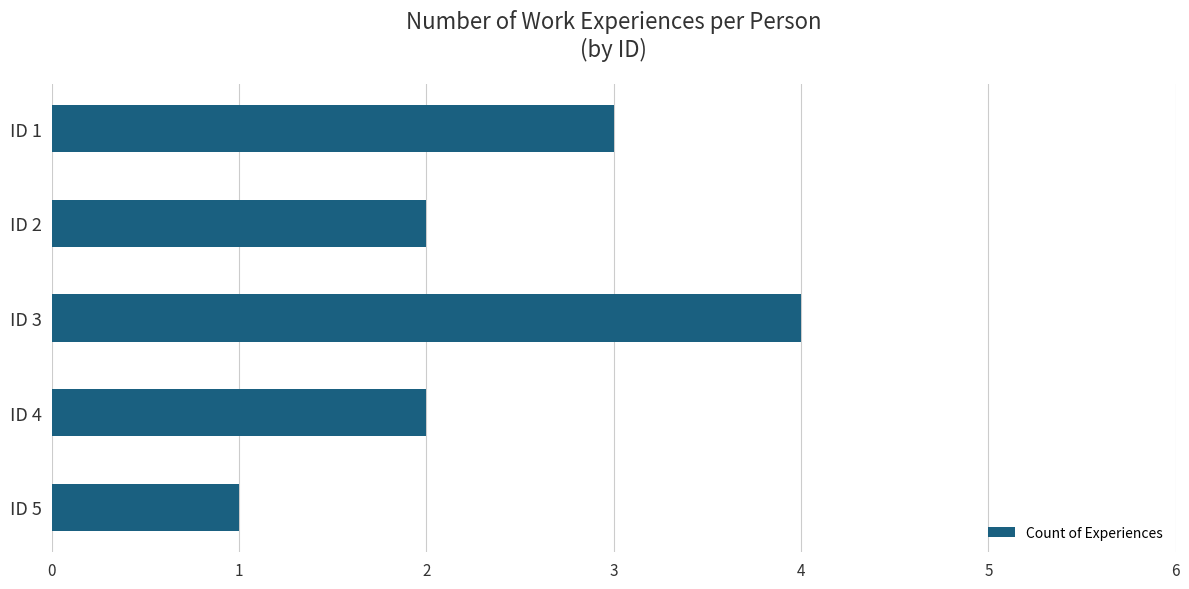

The chart shows a value of 1 at ID 2. True or false?

False